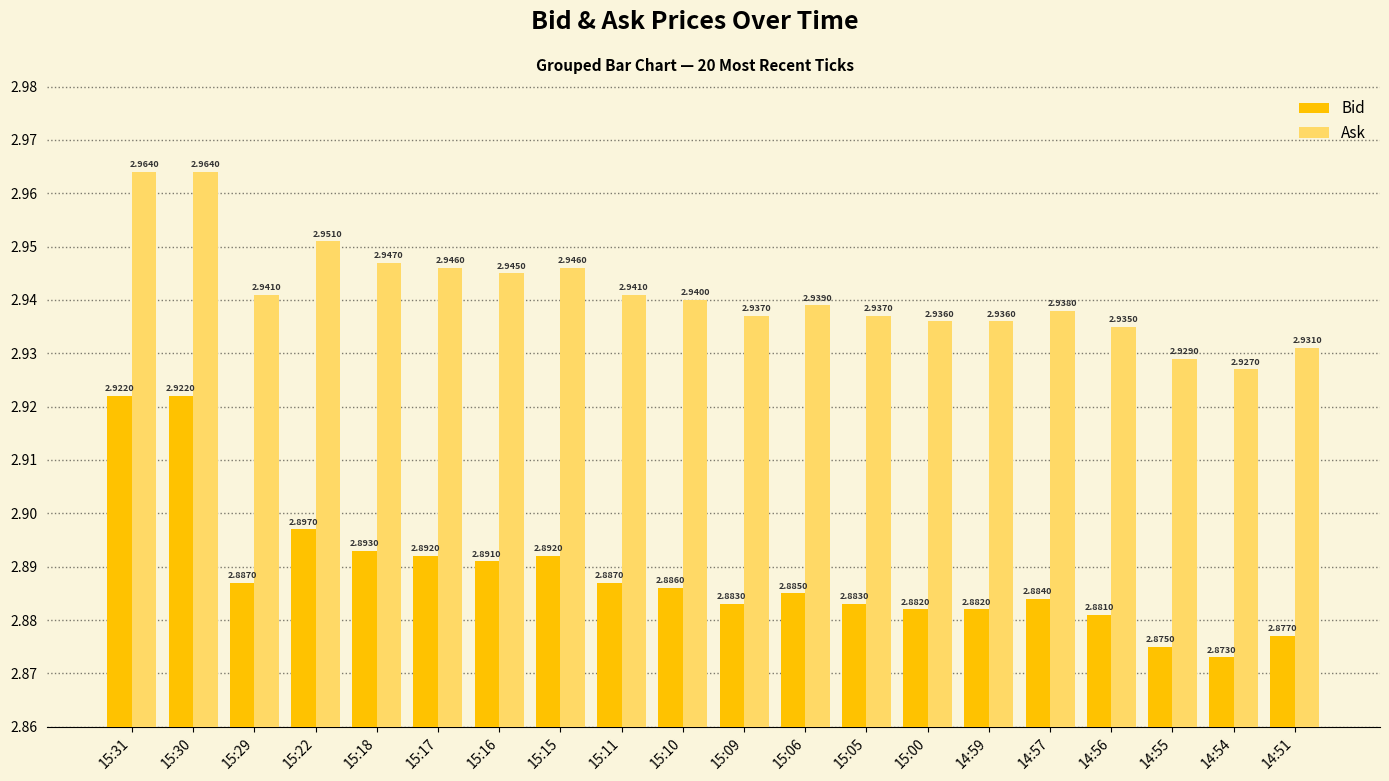

Is the value of Bid at 15:18 greater than the value of Ask at 15:06?

No